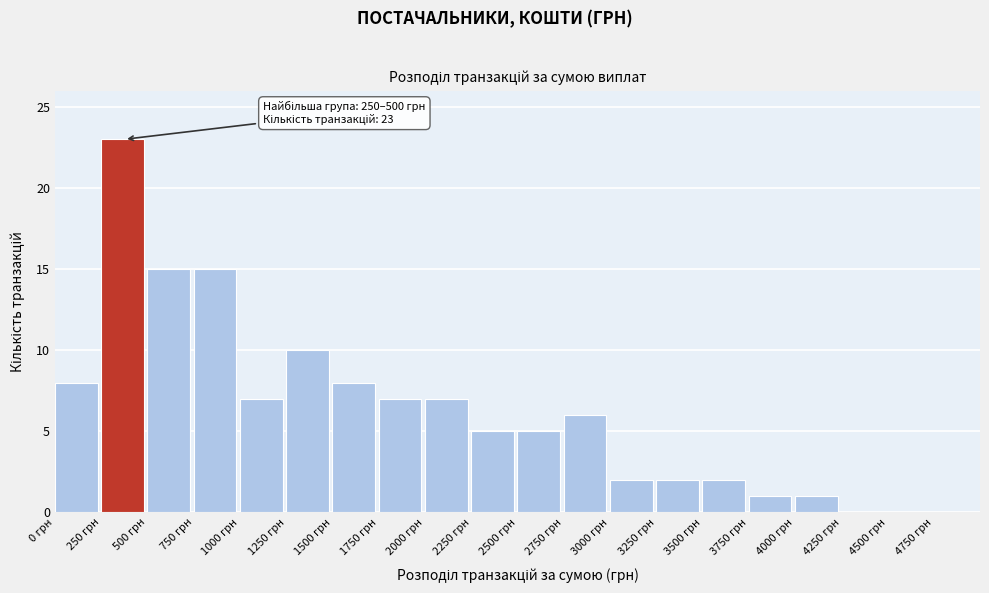

Which range on the x-axis has the tallest bar?

250 to 500